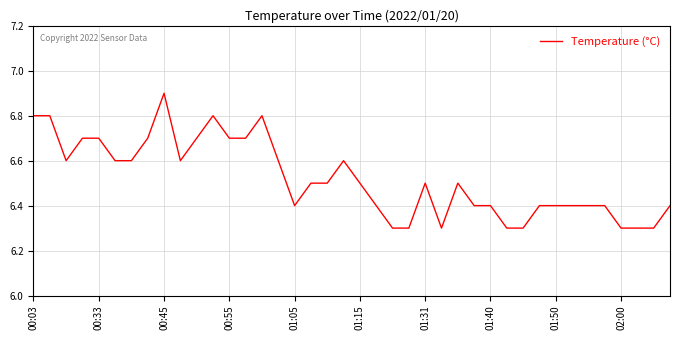

What is the greatest value displayed?

6.9